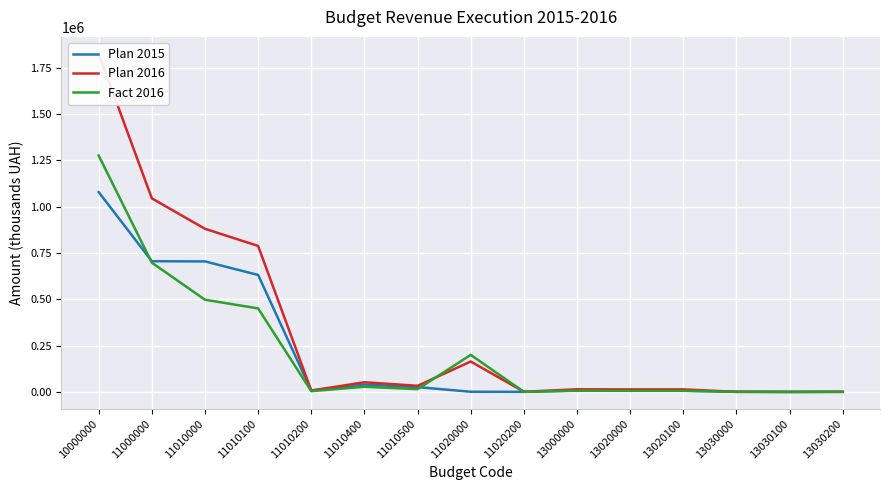

What is the value of the Fact 2016 point at the 6th from the left?

27778.9